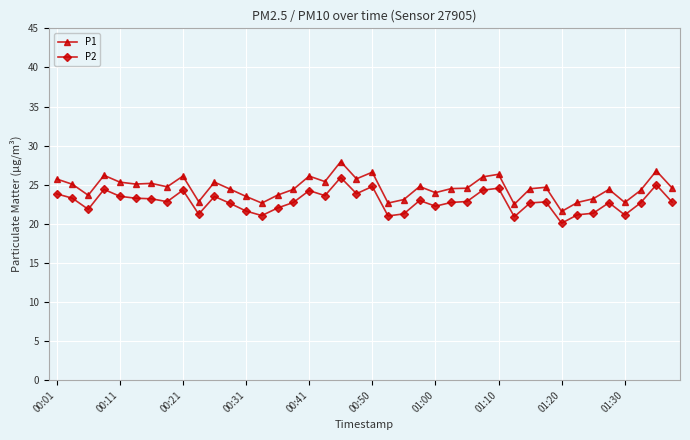

What is the highest value of the P2 series?

25.9